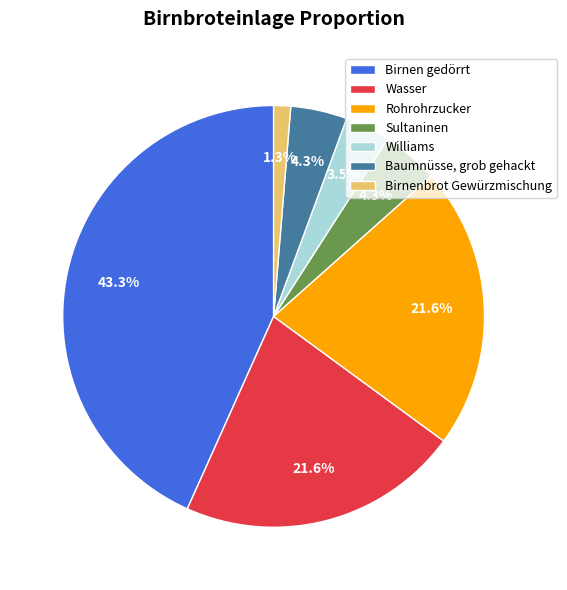

Count the number of slices in the pie.

7